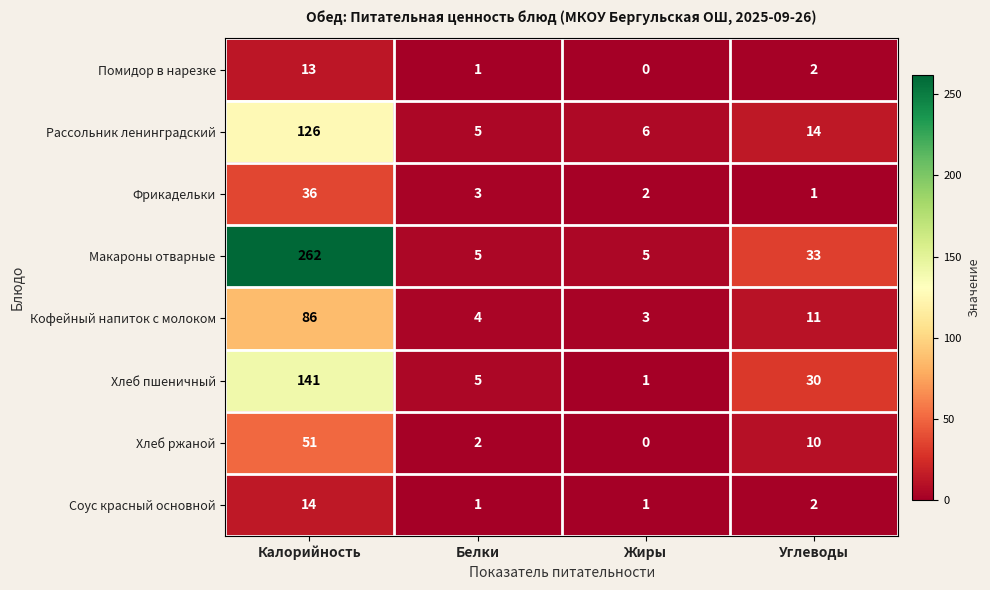

What is the greatest value displayed?

262